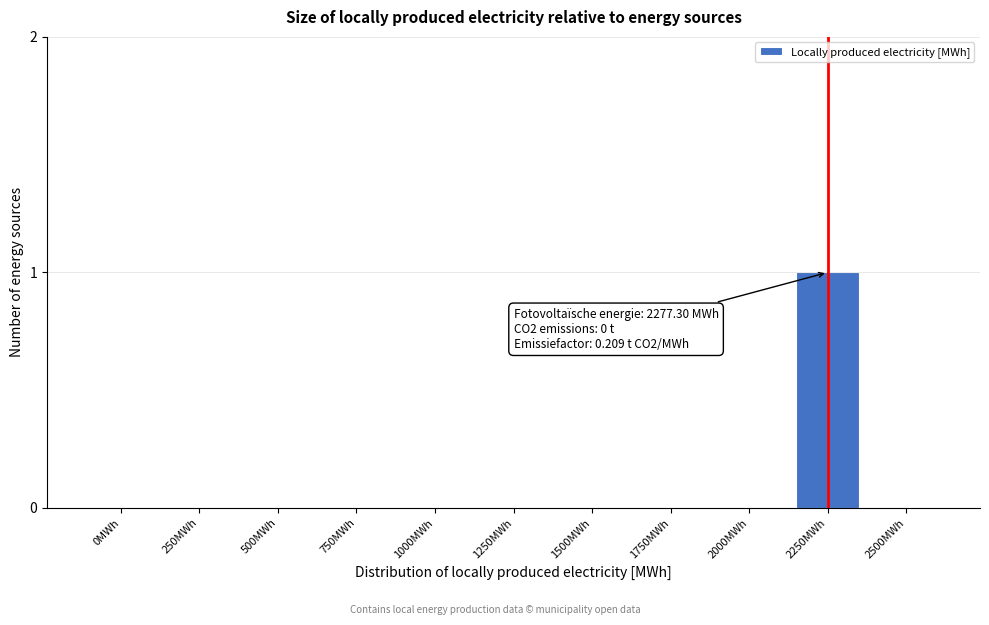

Reading left to right, transcribe all the data shown in this chart.

0MWh=0	250MWh=0	500MWh=0	750MWh=0	1000MWh=0	1250MWh=0	1500MWh=0	1750MWh=0	2000MWh=0	2250MWh=1	2500MWh=0